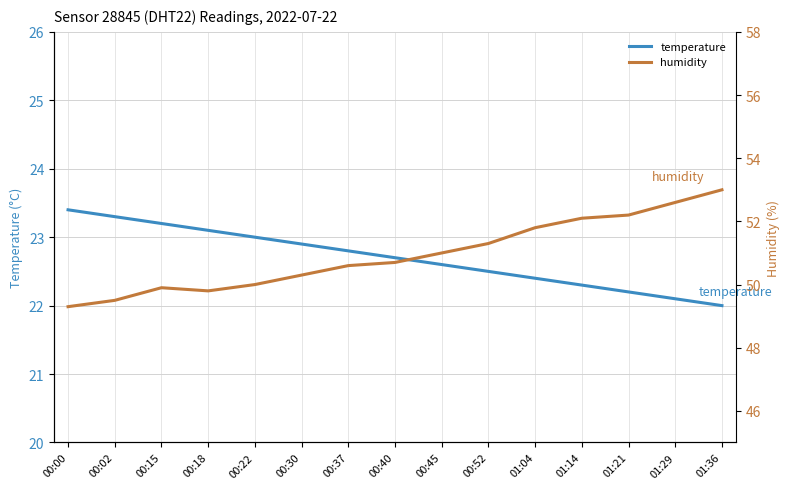

Reading right to left, transcribe all the data shown in this chart.

temperature: 22.0	22.1	22.2	22.3	22.4	22.5	22.6	22.7	22.8	22.9	23.0	23.1	23.2	23.3	23.4
humidity: 53.0	52.6	52.2	52.1	51.8	51.3	51.0	50.7	50.6	50.3	50.0	49.8	49.9	49.5	49.3